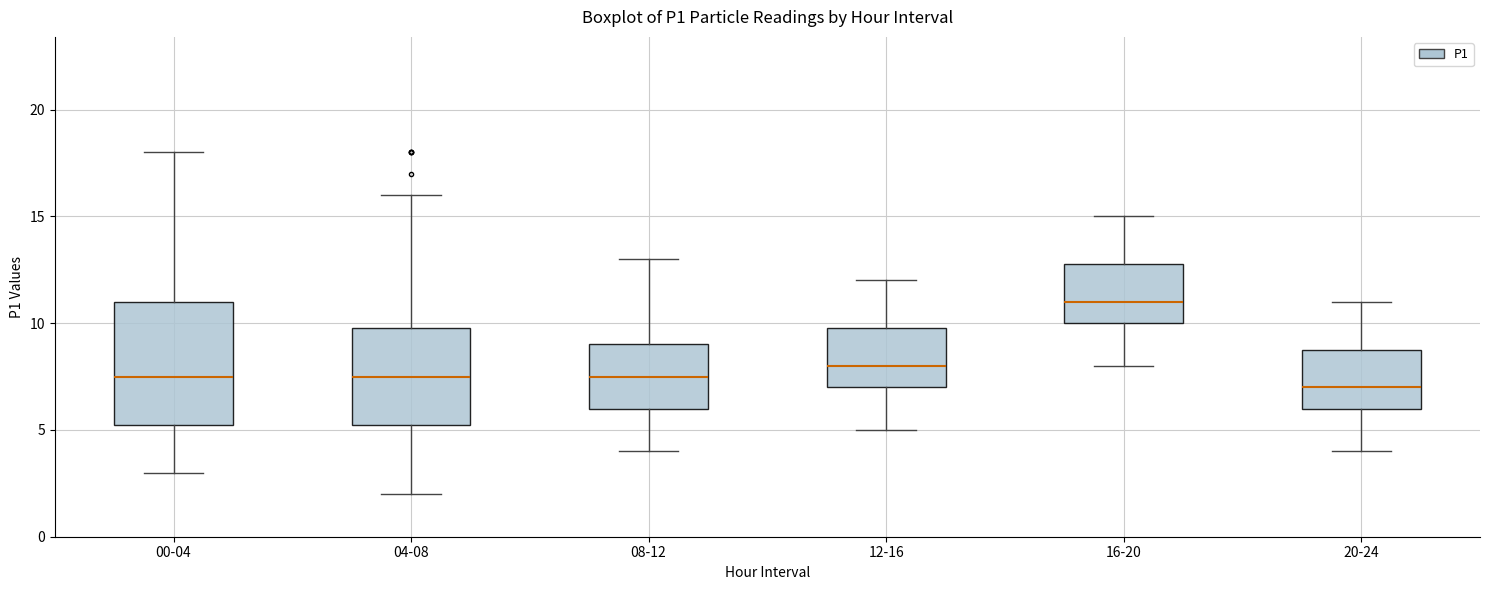

Reading left to right, read every box against the y-axis: the position of its median line, the range the box covers, and the ends of its whiskers. The values are not printed on the chart, so give them approximately, as read against the axis.

00-04: median 7.5, box 5.5 to 11.0, whiskers 3.0 to 18.0
04-08: median 7.5, box 5.5 to 10.0, whiskers 2.0 to 16.0
08-12: median 7.5, box 6.0 to 9.0, whiskers 4.0 to 13.0
12-16: median 8.0, box 7.0 to 10.0, whiskers 5.0 to 12.0
16-20: median 11.0, box 10.0 to 13.0, whiskers 8.0 to 15.0
20-24: median 7.0, box 6.0 to 9.0, whiskers 4.0 to 11.0